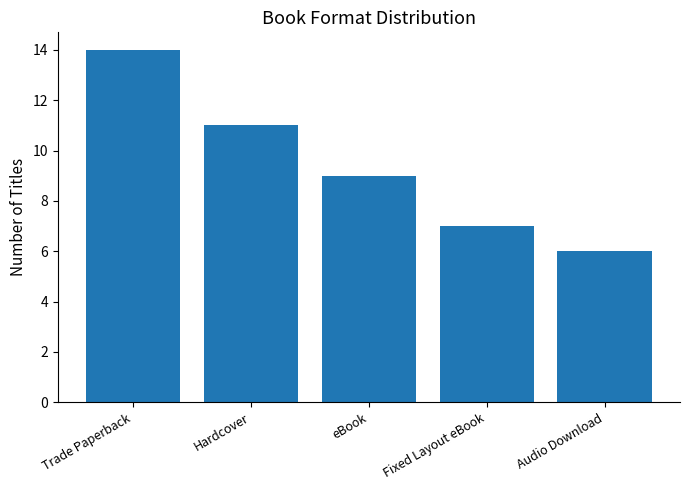

Between eBook and Trade Paperback, which is larger?

Trade Paperback